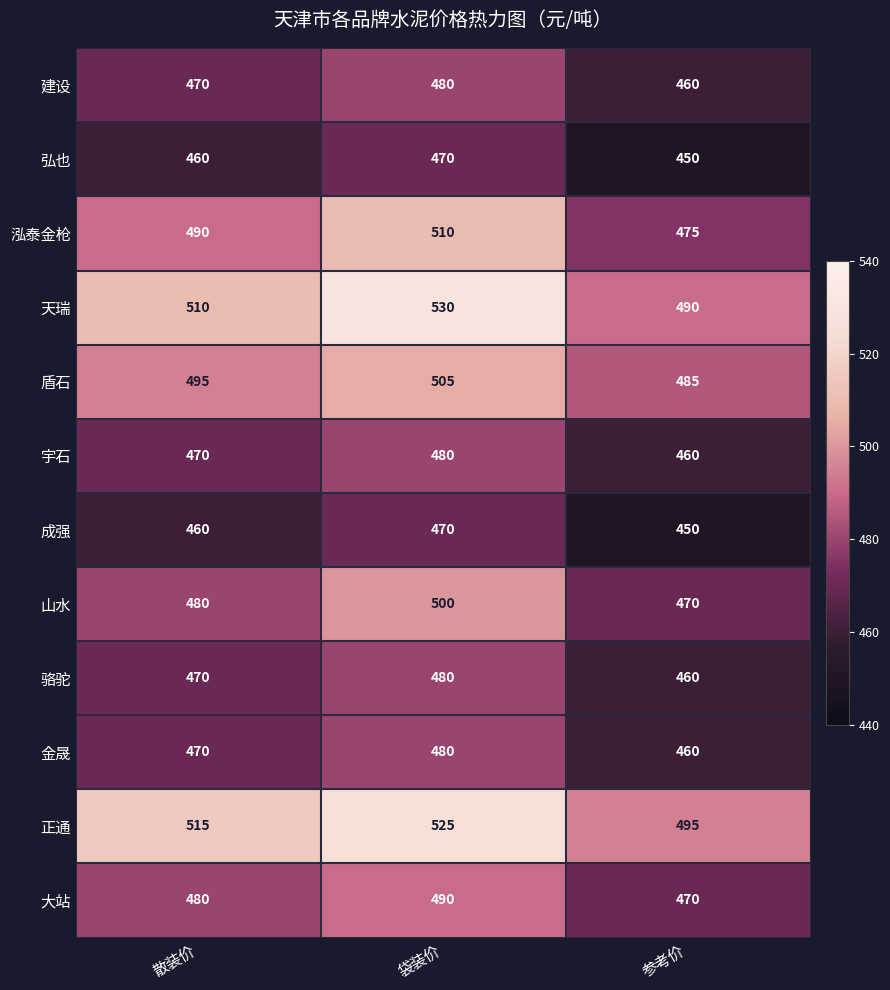

Where is 大站 nearest to the value 480?

散装价